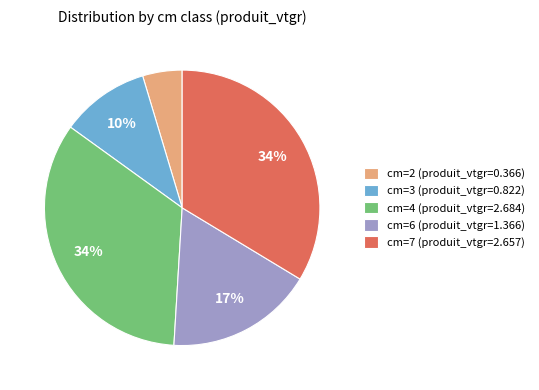

Is there any slice that represents more than half of the pie?

No